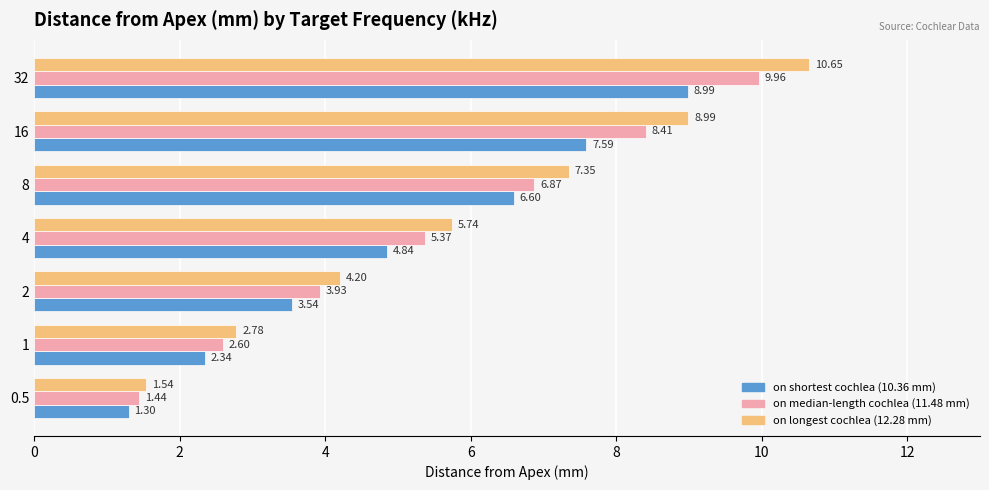

What is the difference between the highest and lowest values at 8?

0.8